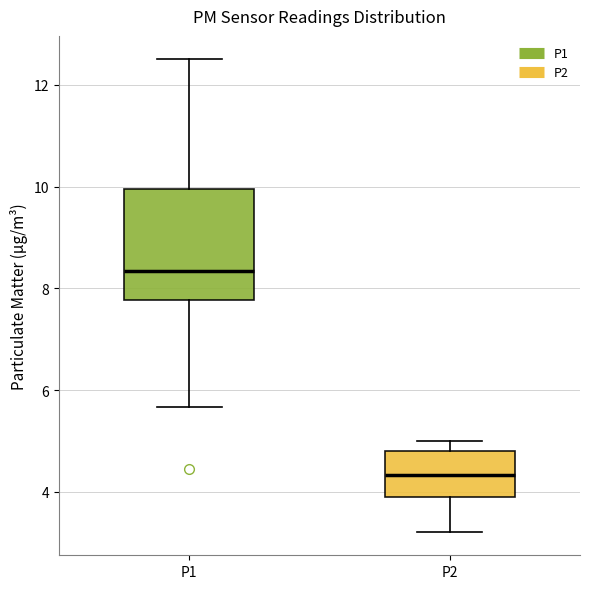

Reading left to right, read every box against the y-axis: the position of its median line, the range the box covers, and the ends of its whiskers. The values are not printed on the chart, so give them approximately, as read against the axis.

P1: median 8.4, box 7.8 to 10.0, whiskers 5.6 to 12.6
P2: median 4.4, box 3.8 to 4.8, whiskers 3.2 to 5.0